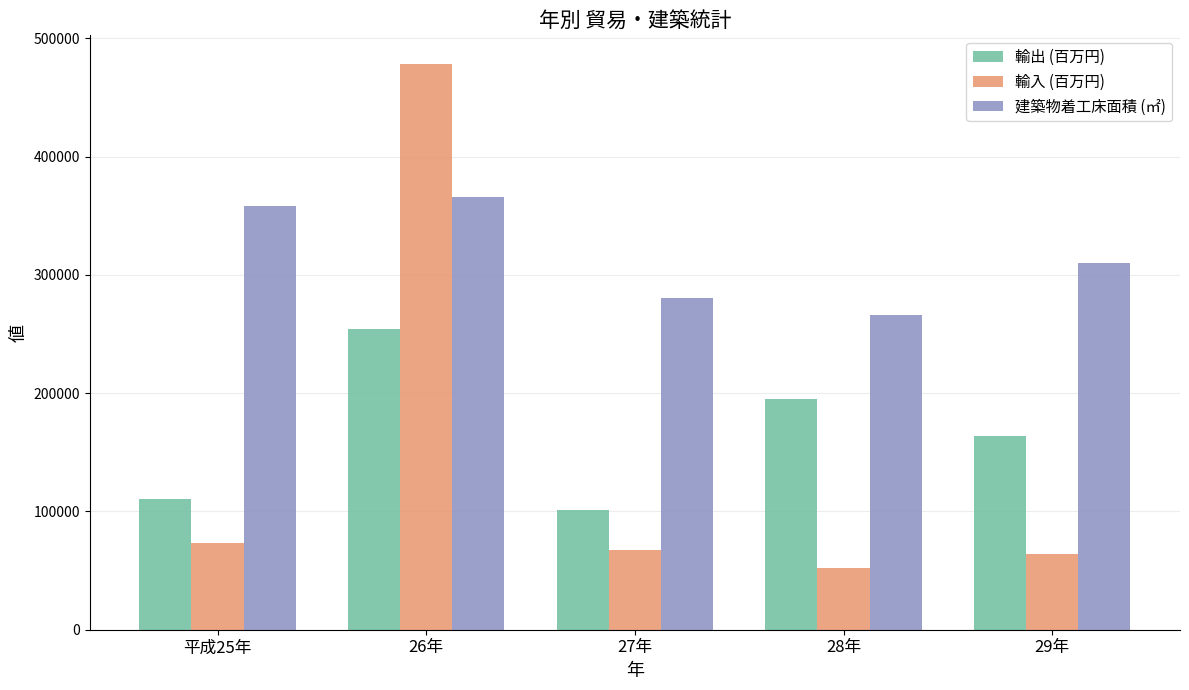

At which label is 輸入 (百万円) closest to 265269?

平成25年